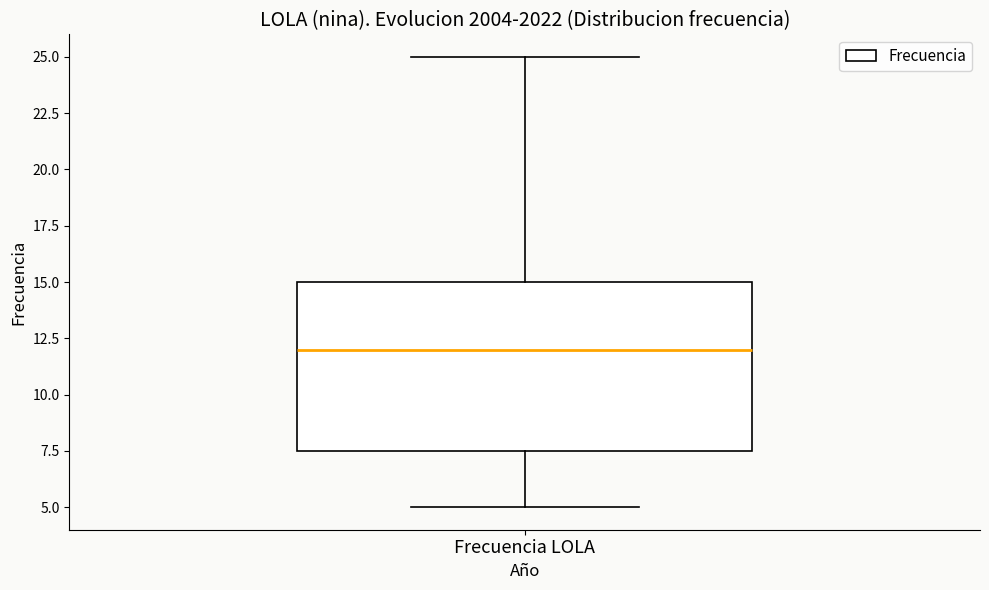

Read this box plot against the y-axis: the position of the median line, the range covered by the box, and the ends of both whiskers. The values are not printed on the chart, so give them approximately, as read against the axis.

median 12.0, box 7.5 to 15.0, whiskers 5.0 to 25.0